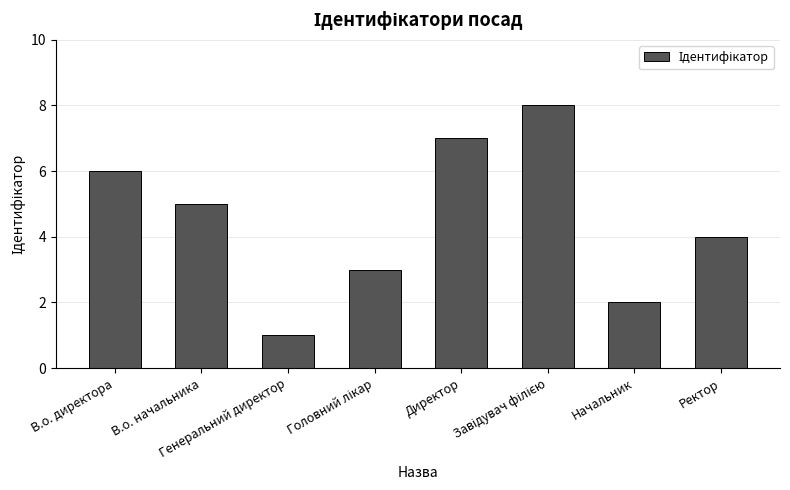

Where does the data first go above 5?

В.о. директора